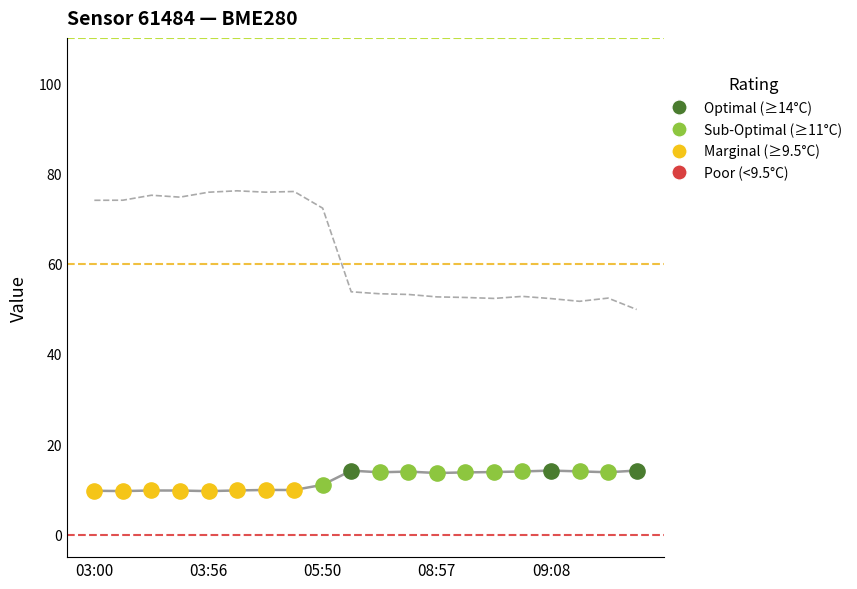

What is the ratio of the value at 09:08 to the value at 05:50?

0.7